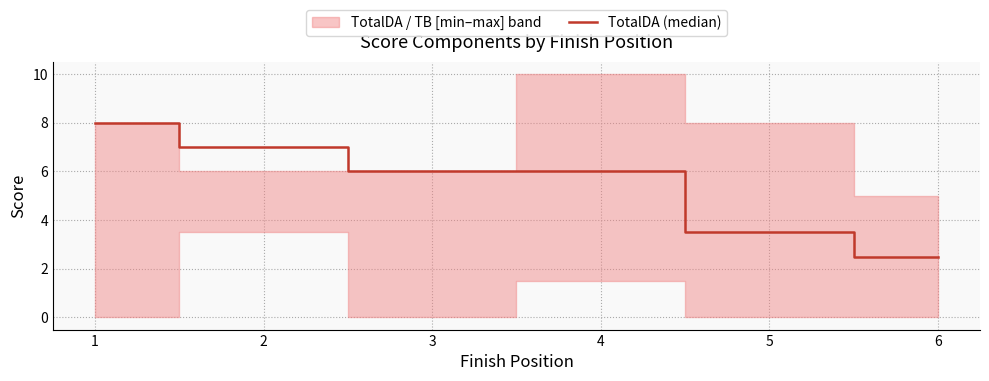

What is the sum of all values?

33.0